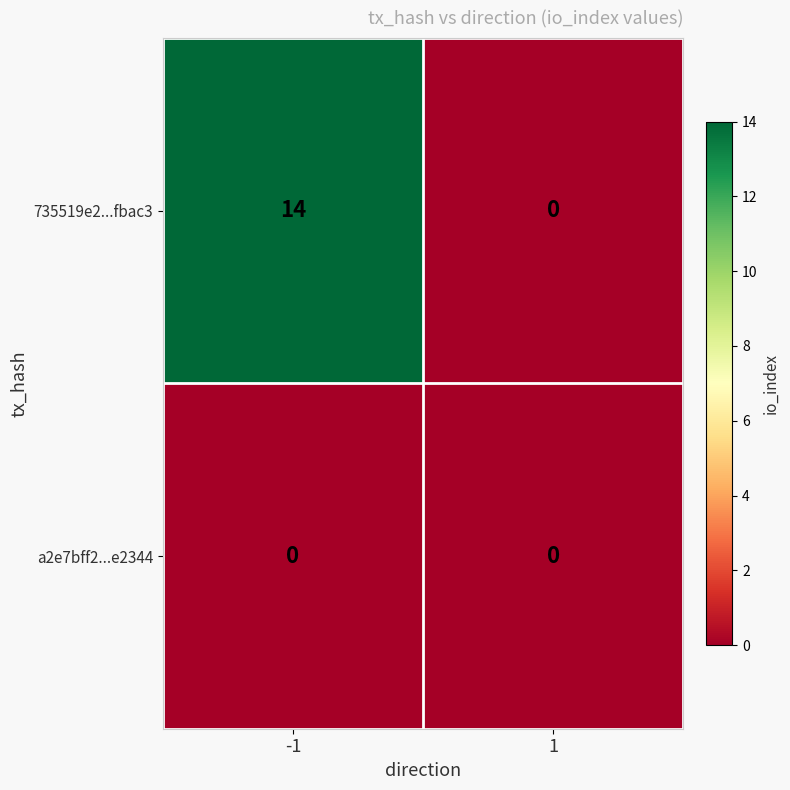

Which category has the highest value across all series?

-1